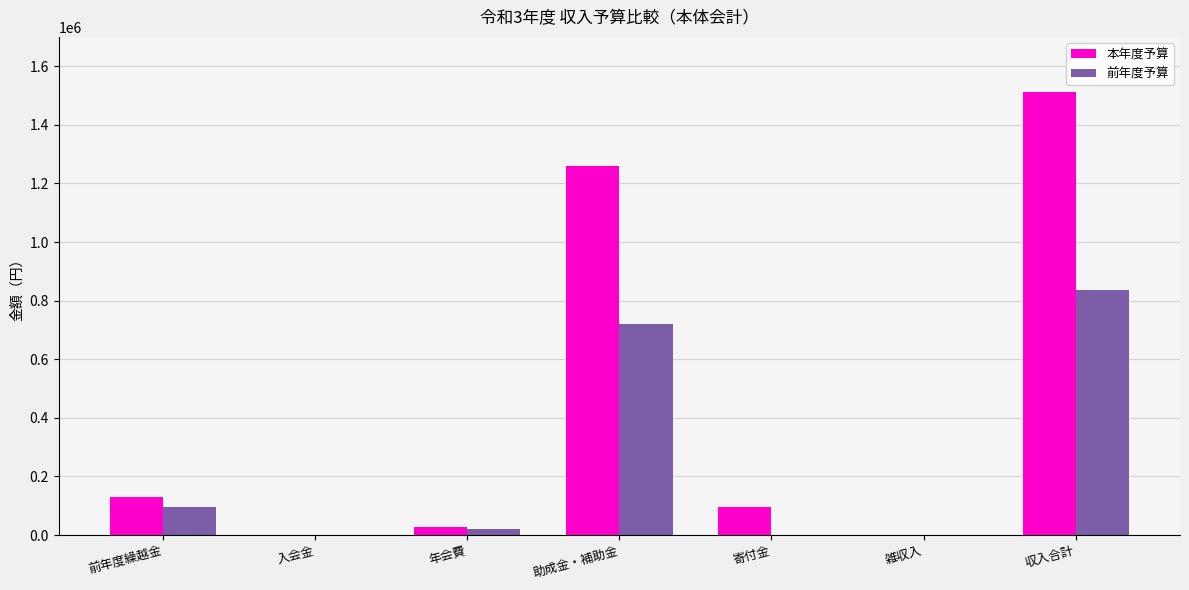

At which category is the sum across all series the highest?

収入合計